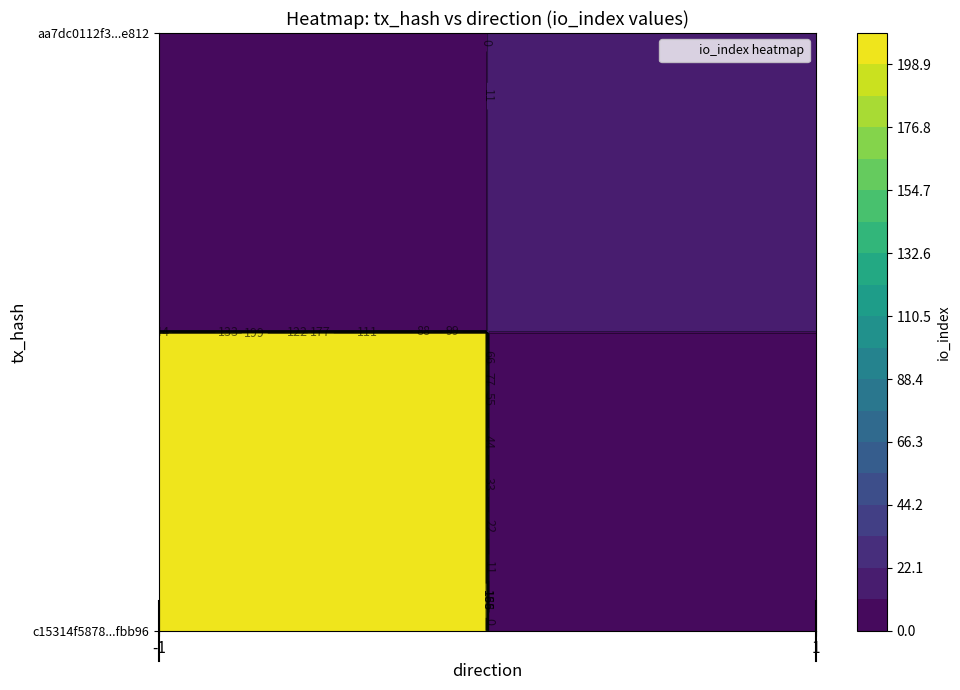

What is the average value of the aa7dc0112f33ccfaf25a7955ddb1eebcf8be812 series?

10